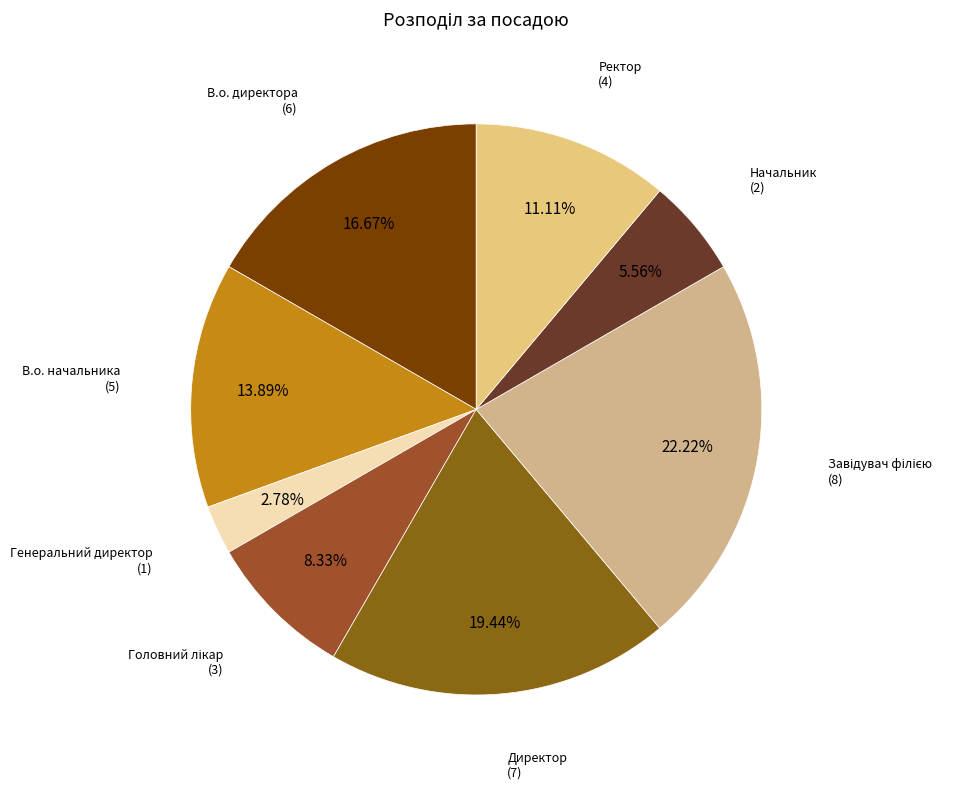

To the nearest percent, what is the average slice percentage?

12%